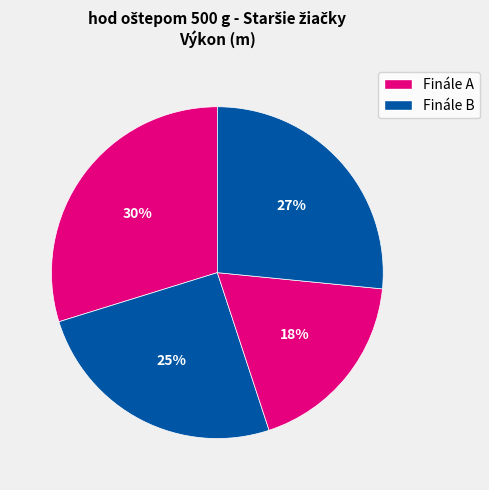

How many slices are in this pie chart?

4